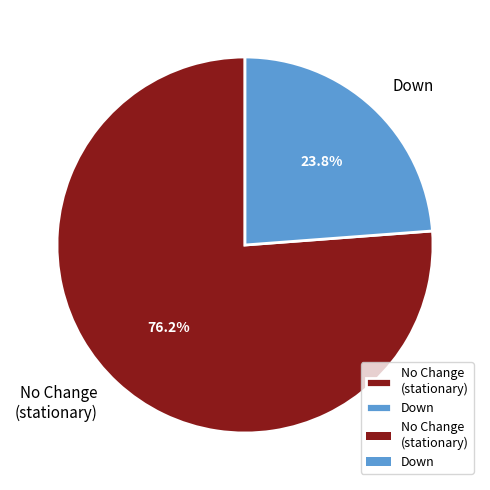

Combined, do No Change (stationary) and Down account for over 50%?

Yes